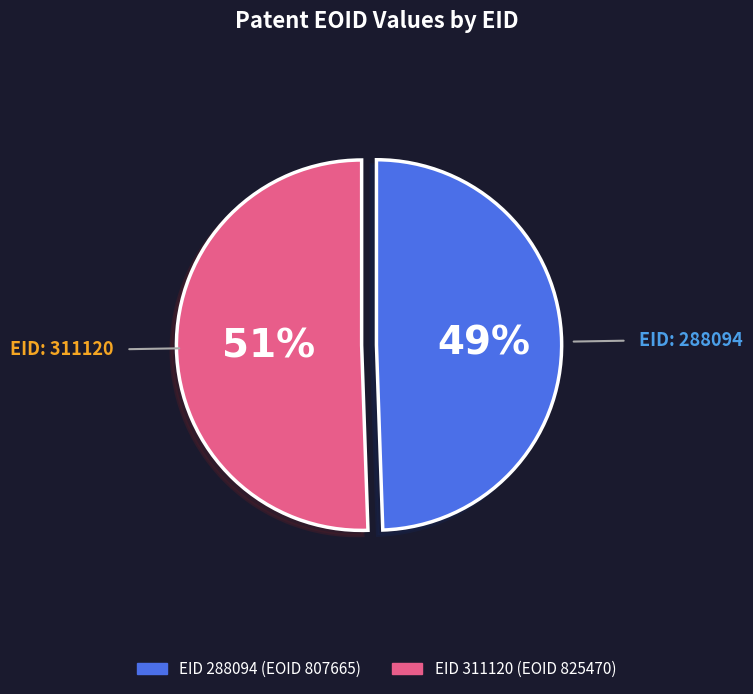

Is there any slice that represents more than half of the pie?

Yes